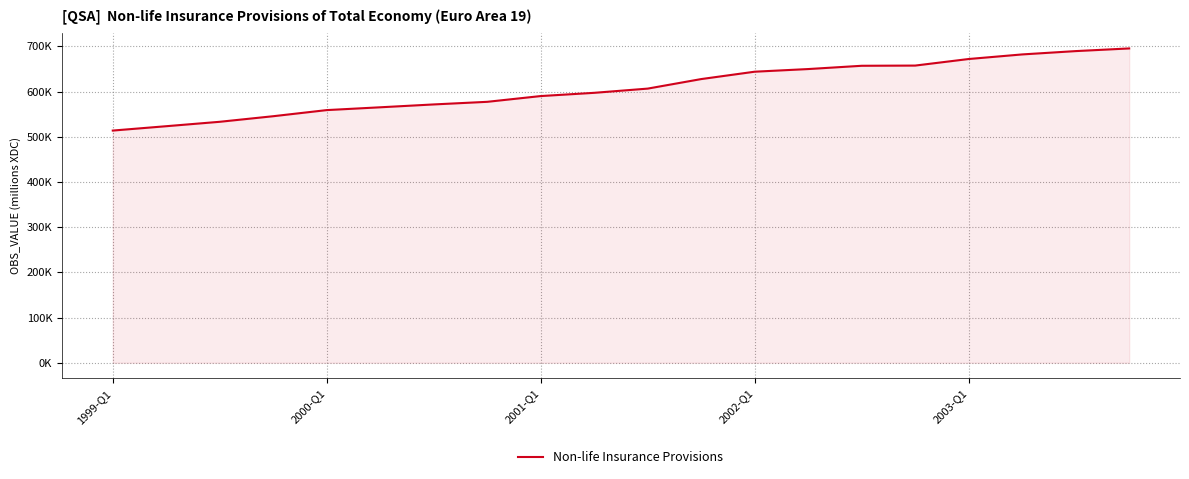

Rank the categories by value from highest to lowest.

19, 18, 17, 16, 15, 14, 13, 12, 11, 10, 9, 8, 7, 6, 5, 2003-Q1, 2002-Q1, 2001-Q1, 2000-Q1, 1999-Q1